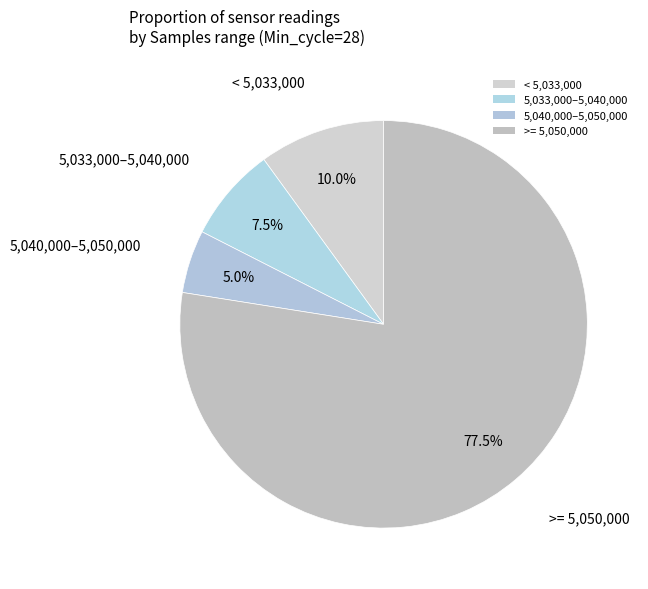

How many slices are in this pie chart?

4